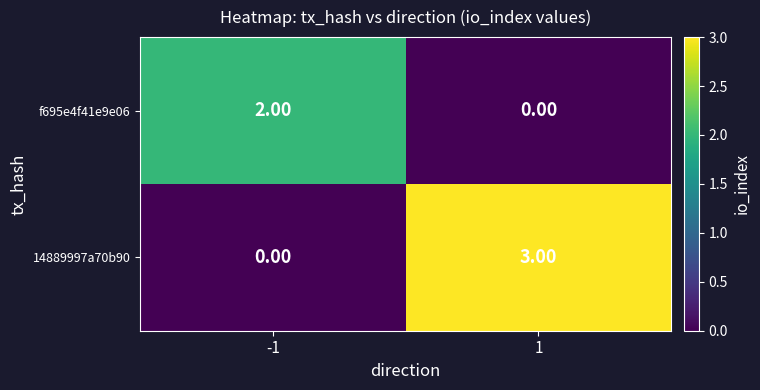

What is the difference between the maximum and minimum values in the 14889997a70b90 series?

3